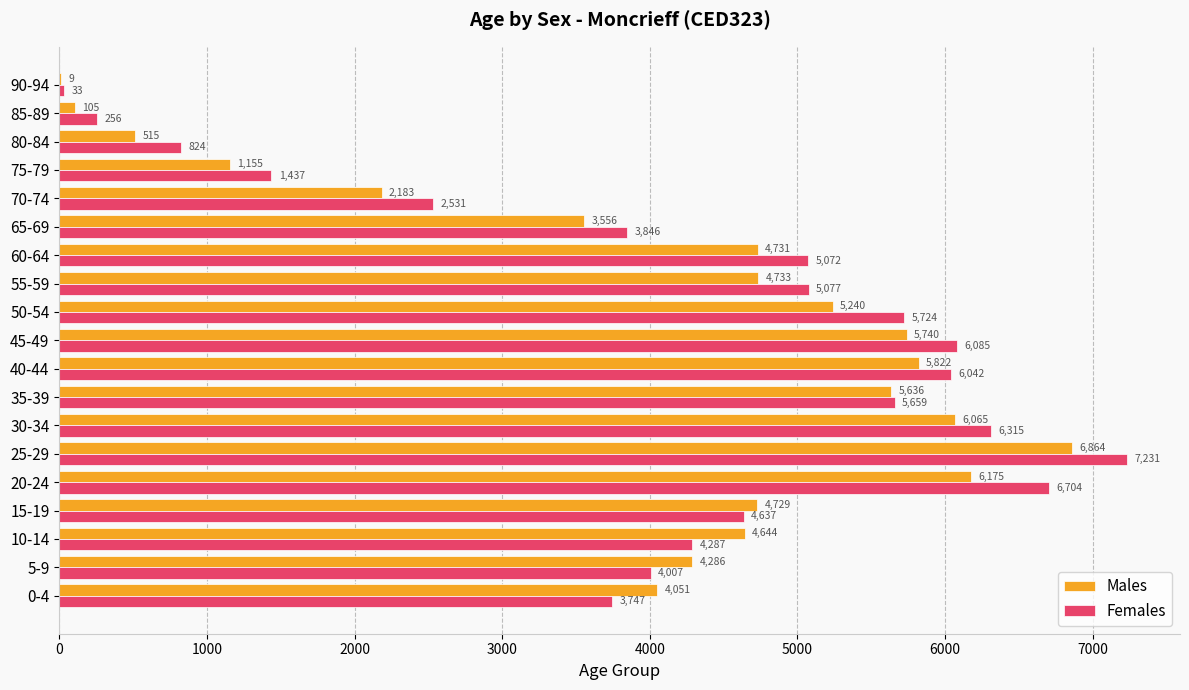

The Males series shows 761 at 75-79. True or false?

False